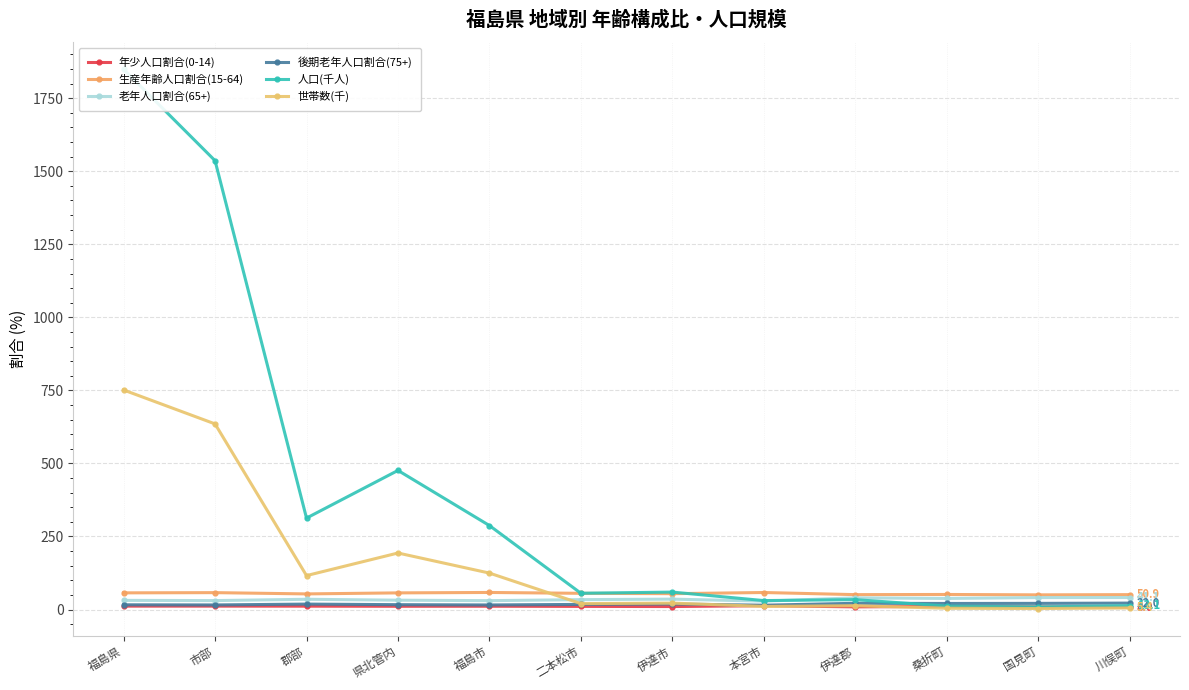

What is the average value of the 後期老年人口割合(75+) series?

18.2